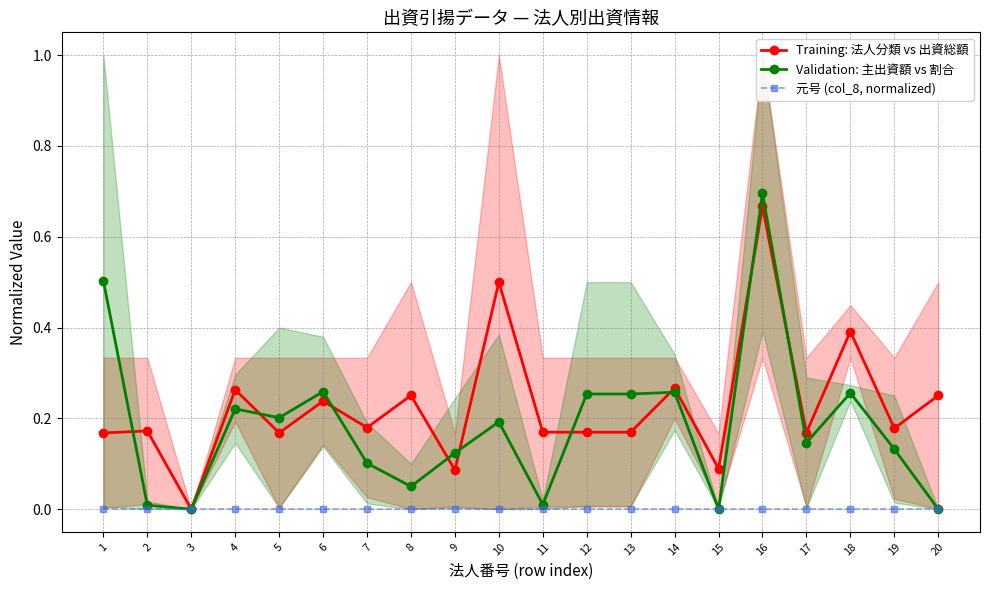

What are all the series names shown in the legend?

Training: 法人分類 vs 出資総額, Validation: 主出資額 vs 割合, 元号 (col_8, normalized)